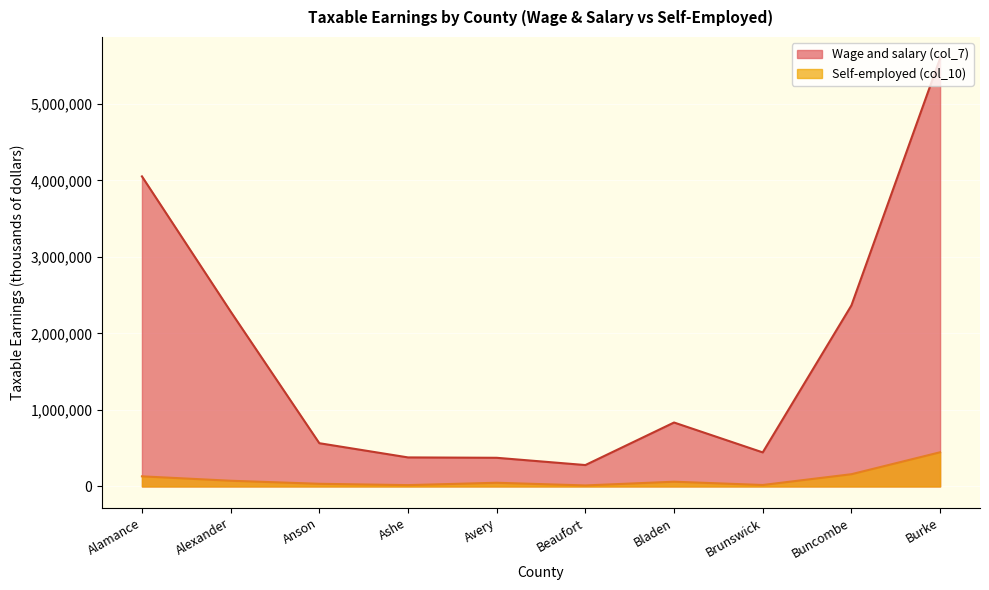

Which series has the largest range (max minus min)?

Wage and salary (col_7)